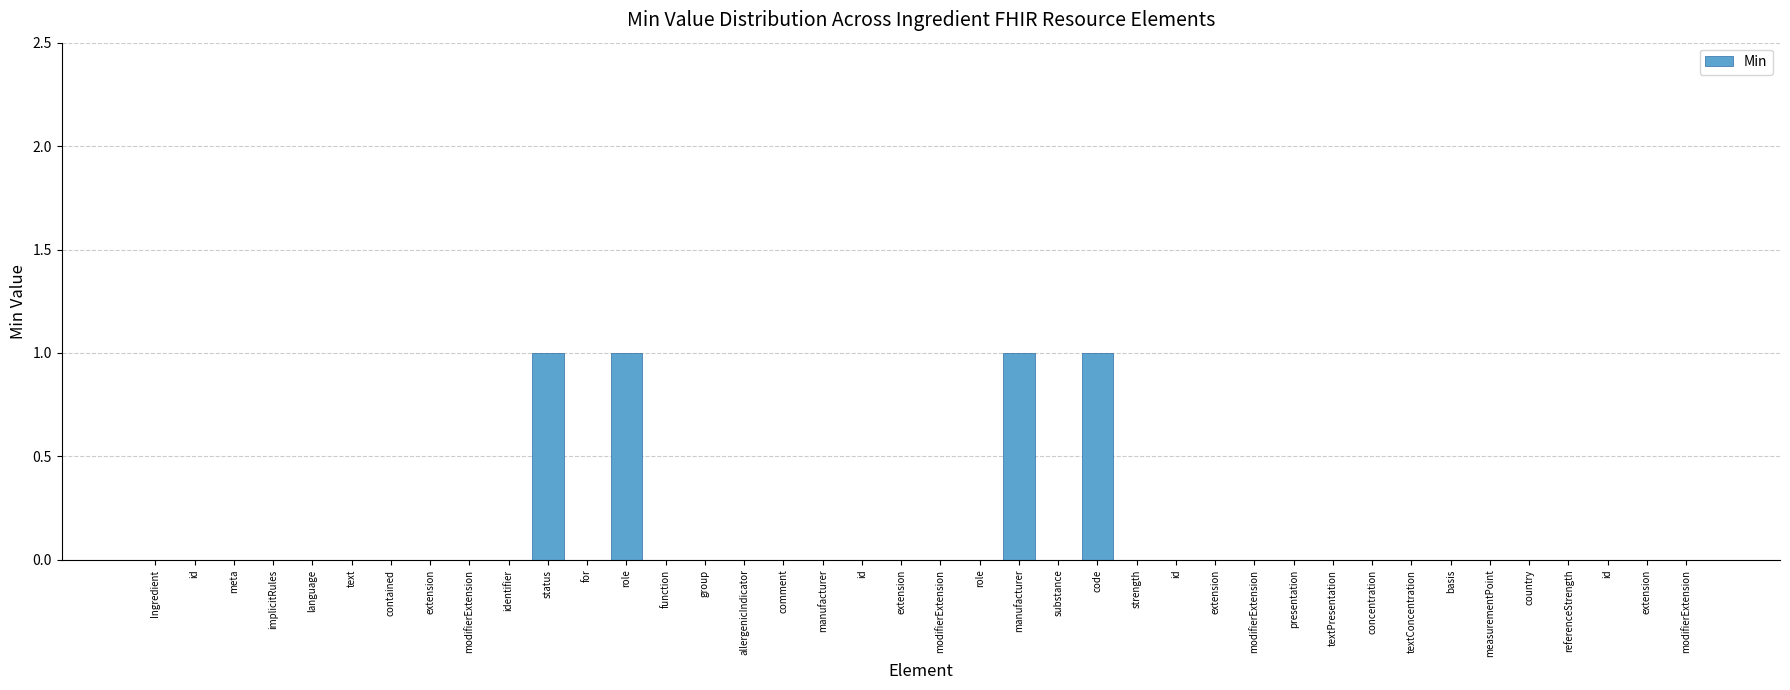

Which label corresponds to the smallest value in the chart?

Ingredient